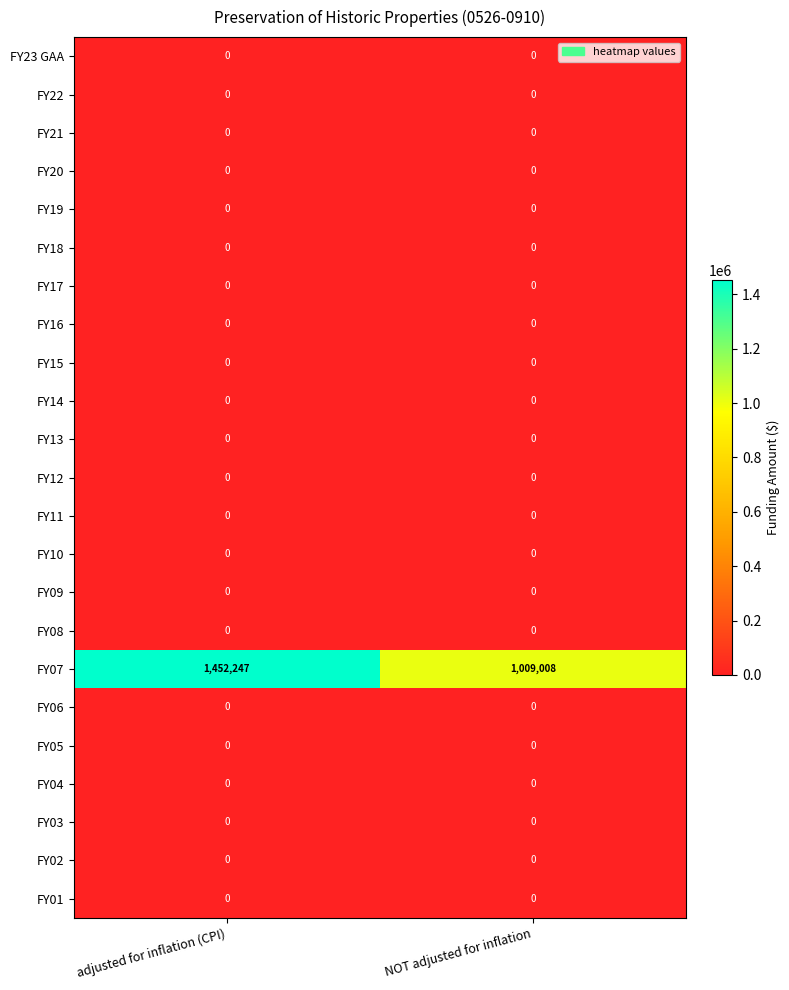

The FY22 series shows 0 at adjusted for inflation (CPI). True or false?

True